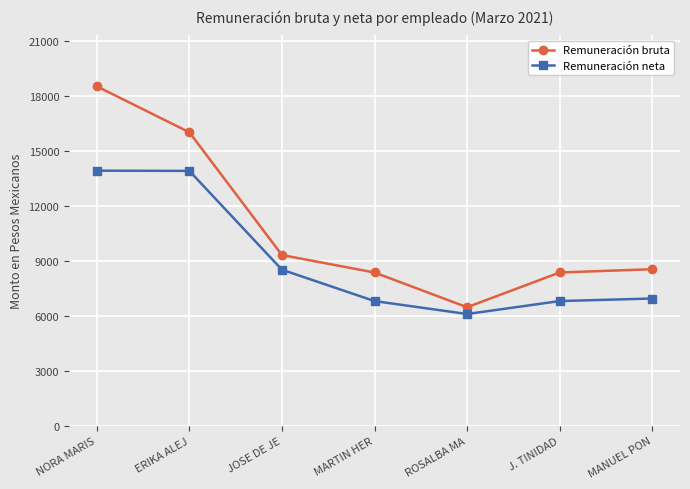

Is it true that Remuneración neta equals 9353.1 at ROSALBA MA?

False